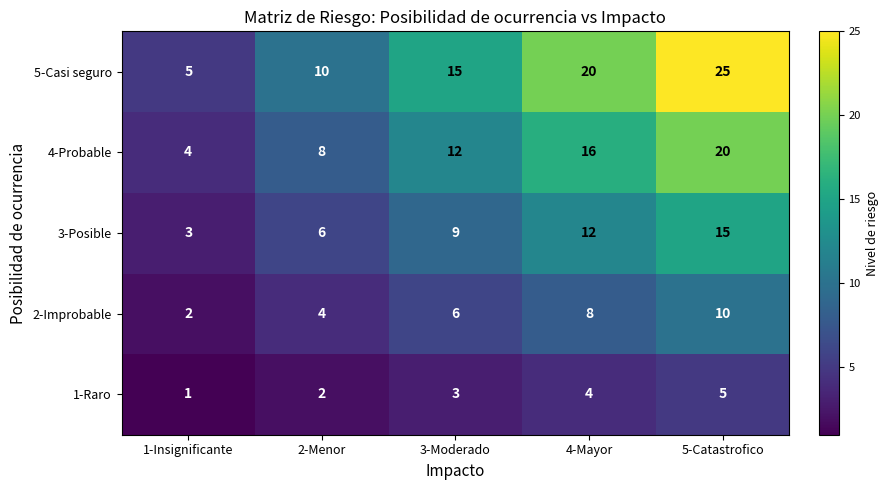

How many categories are shown in the chart?

5